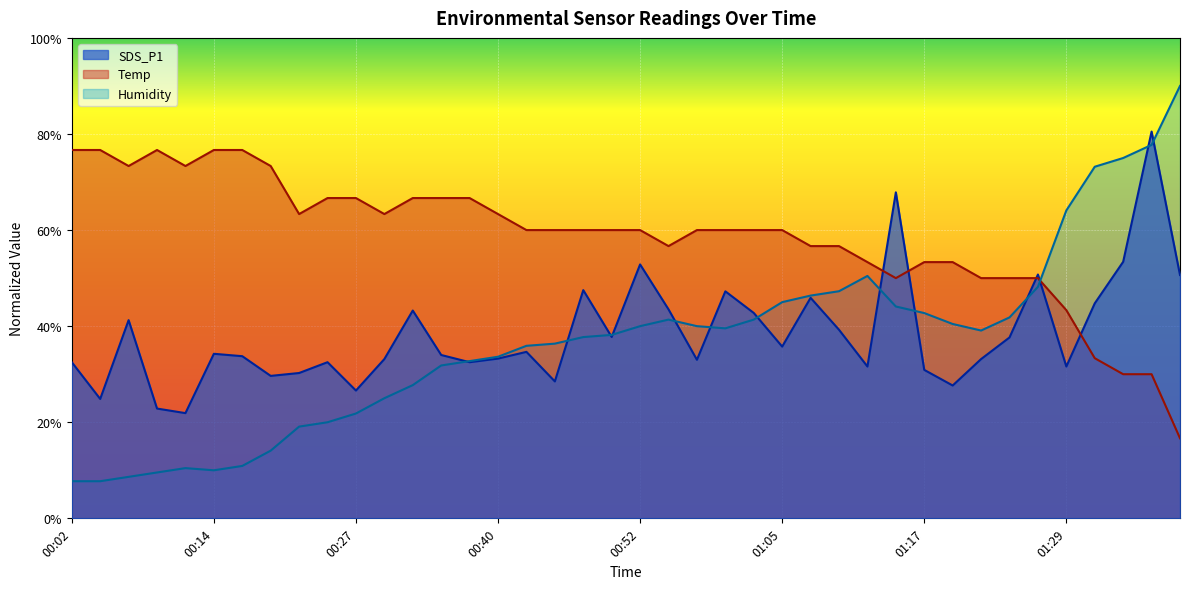

Which label corresponds to the smallest value in the chart?

00:02